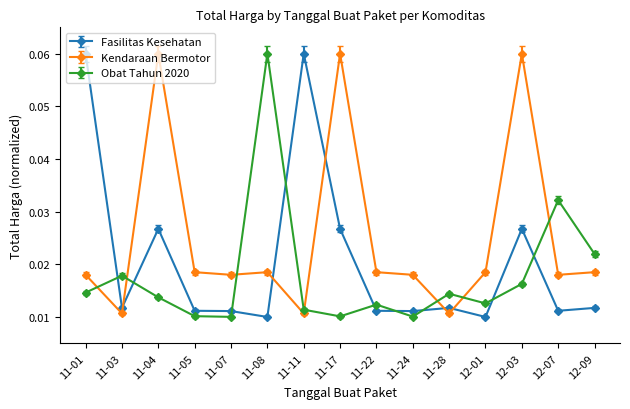

Where is the first local maximum for Kendaraan Bermotor?

11-04